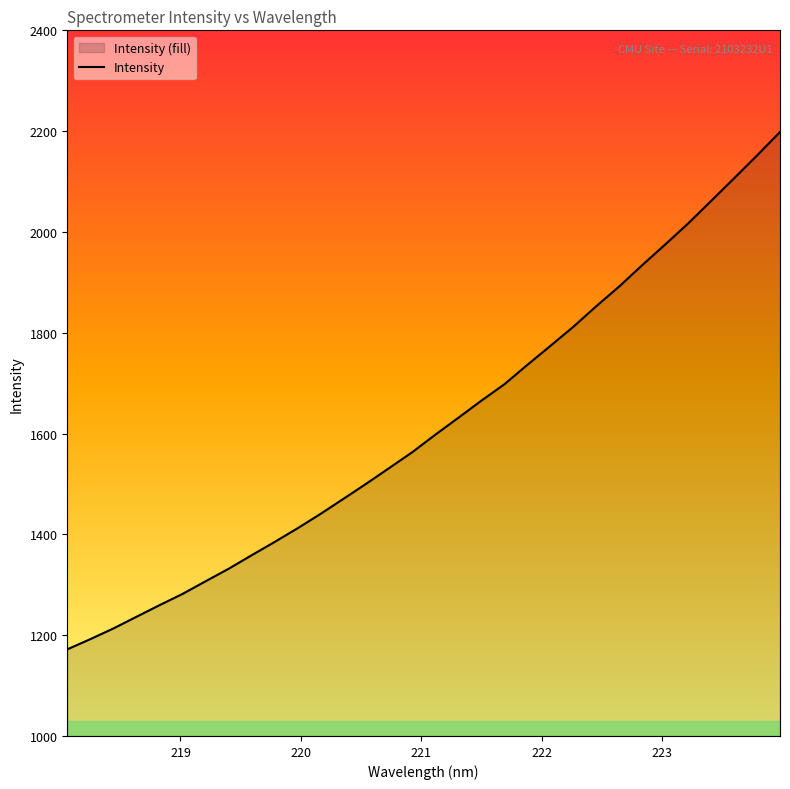

What is the change in value from 218.2508 to 218.8244?

+67.3